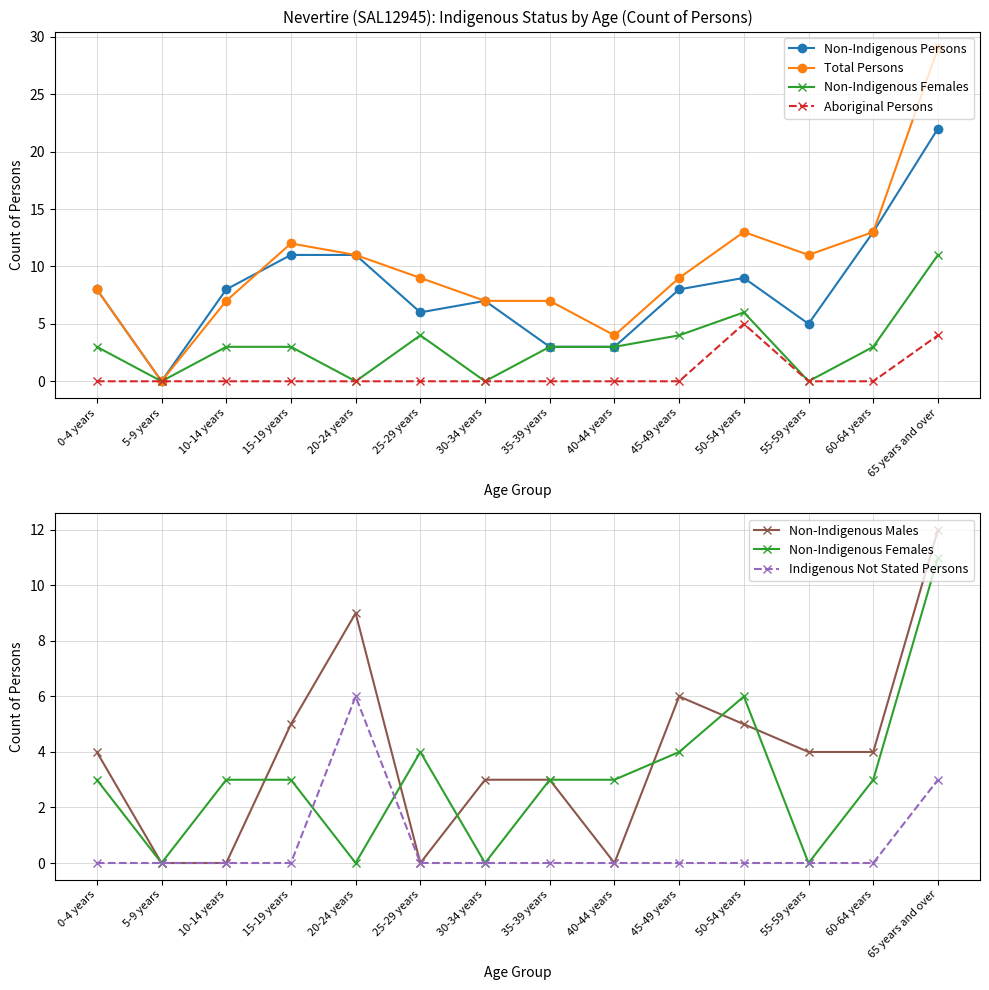

How many data points in Total Persons are less than 9?

6